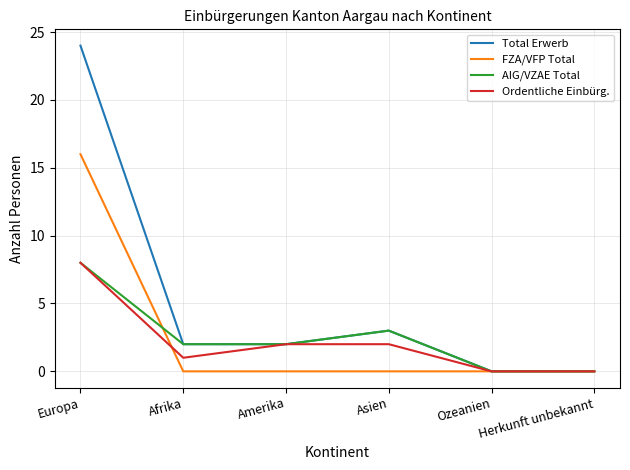

Which series has the largest range (max minus min)?

Total Erwerb